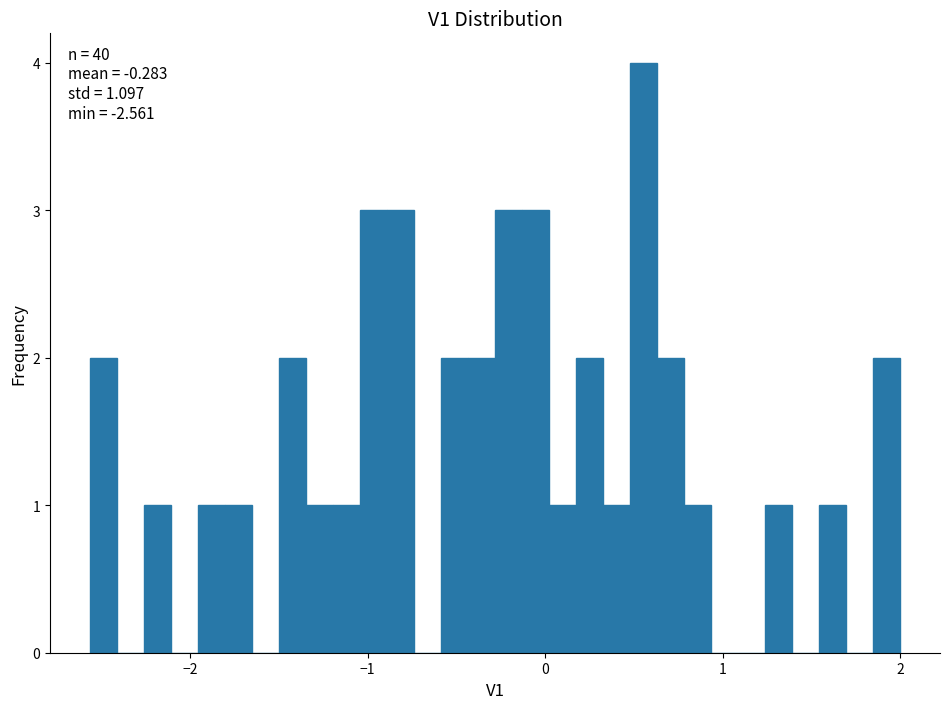

Around what value on the x-axis is the tallest bar? Give the approximate position of its centre, as read against the axis.

0.6